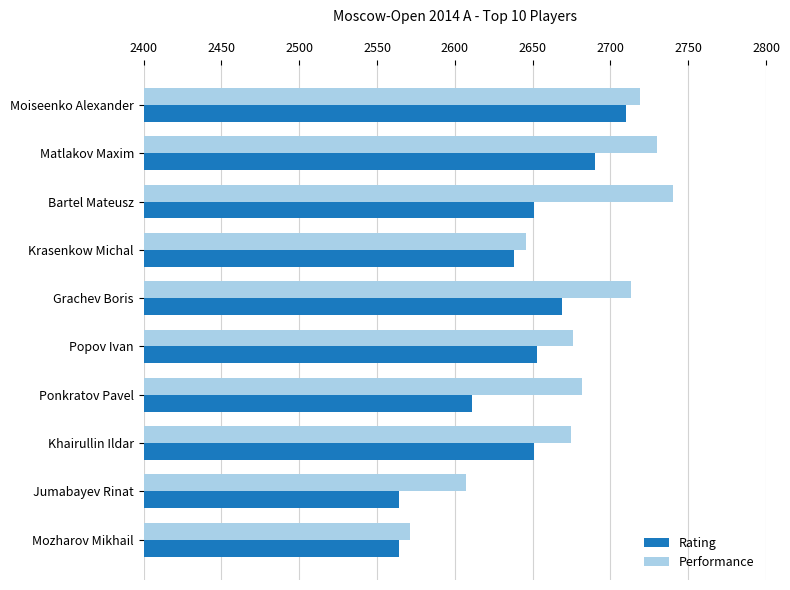

What is the total value across all series at Bartel Mateusz?

5391